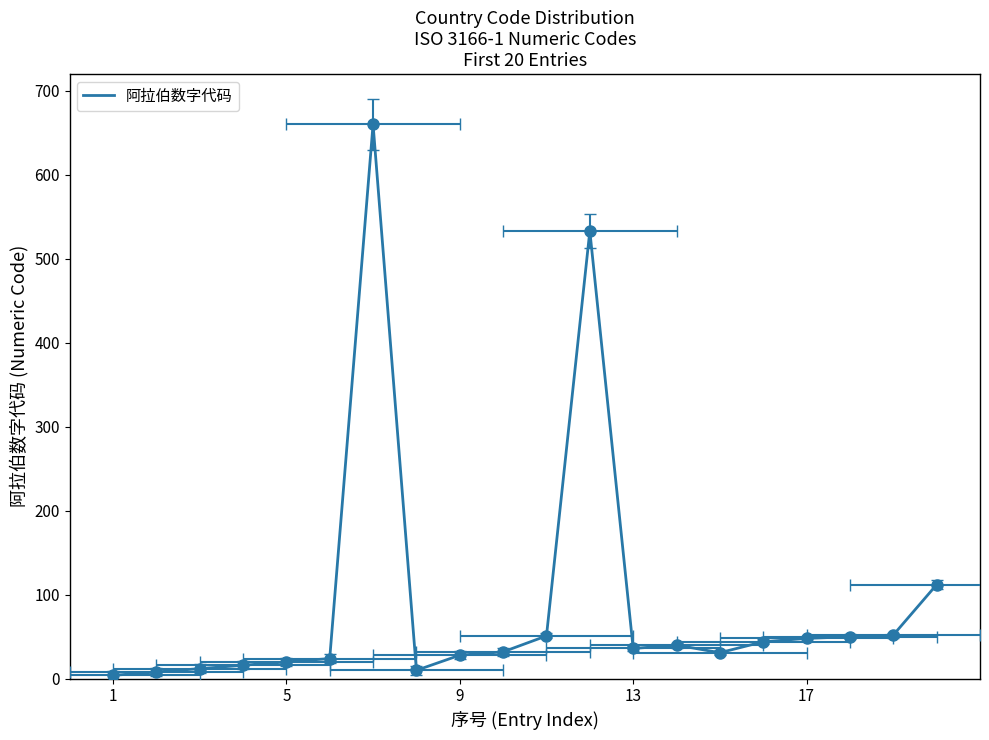

Is this an area chart (filled region under the line)?

No